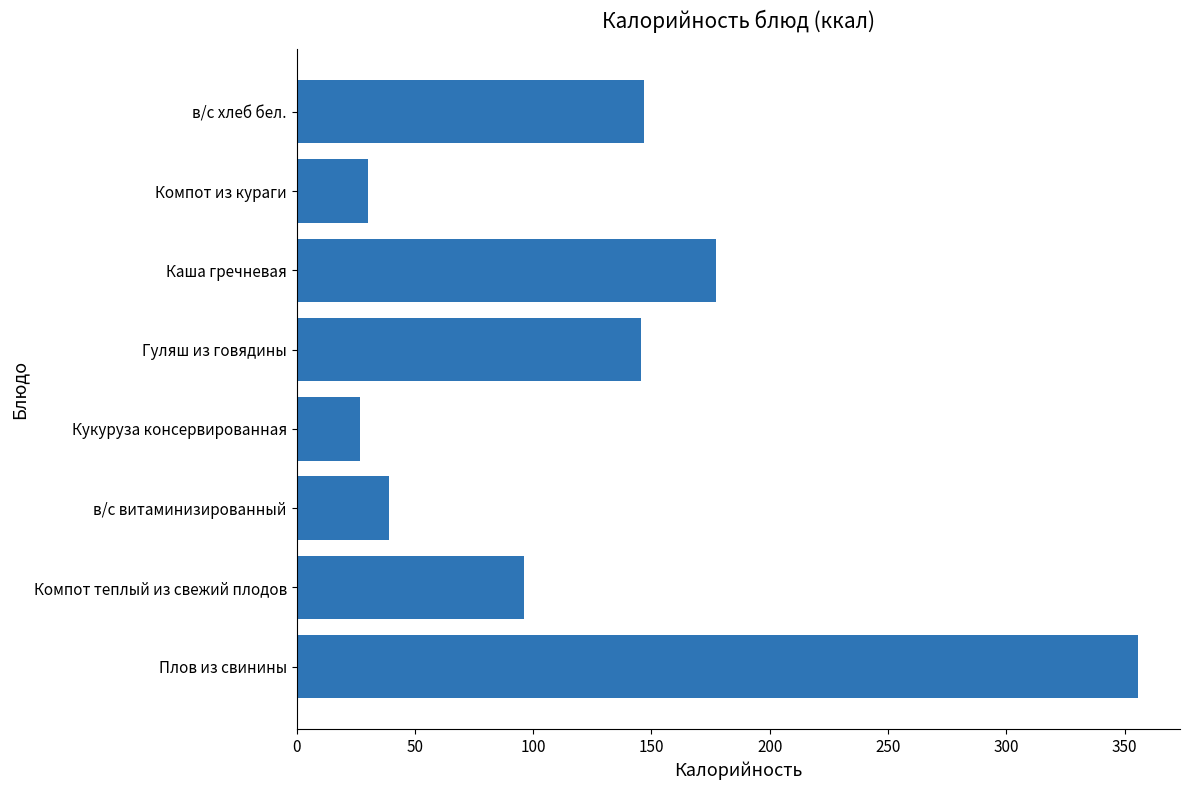

Where is the data nearest to the value 191?

Каша гречневая